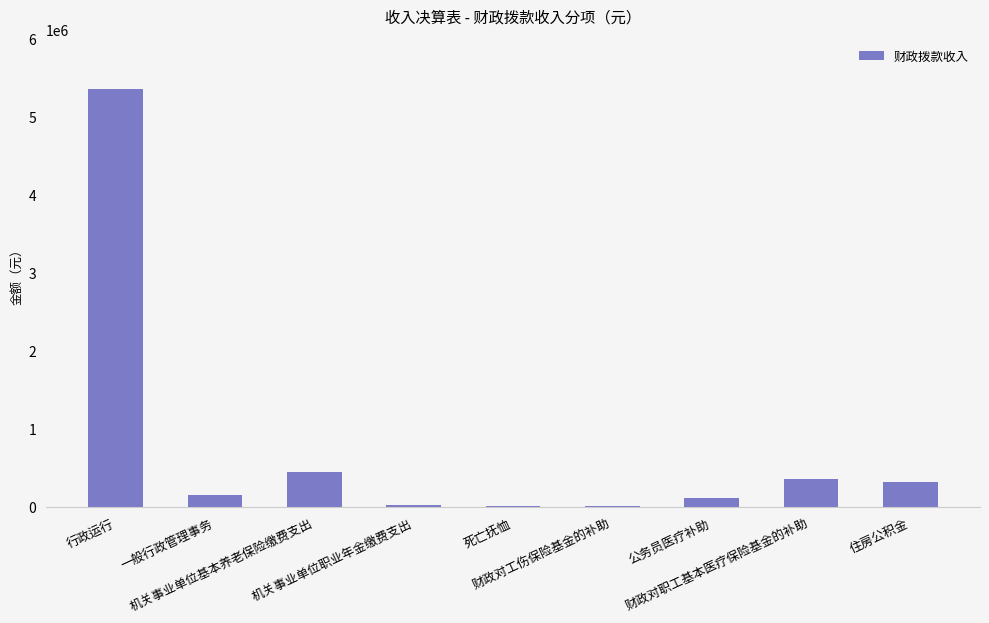

What is the average value?

755746.6